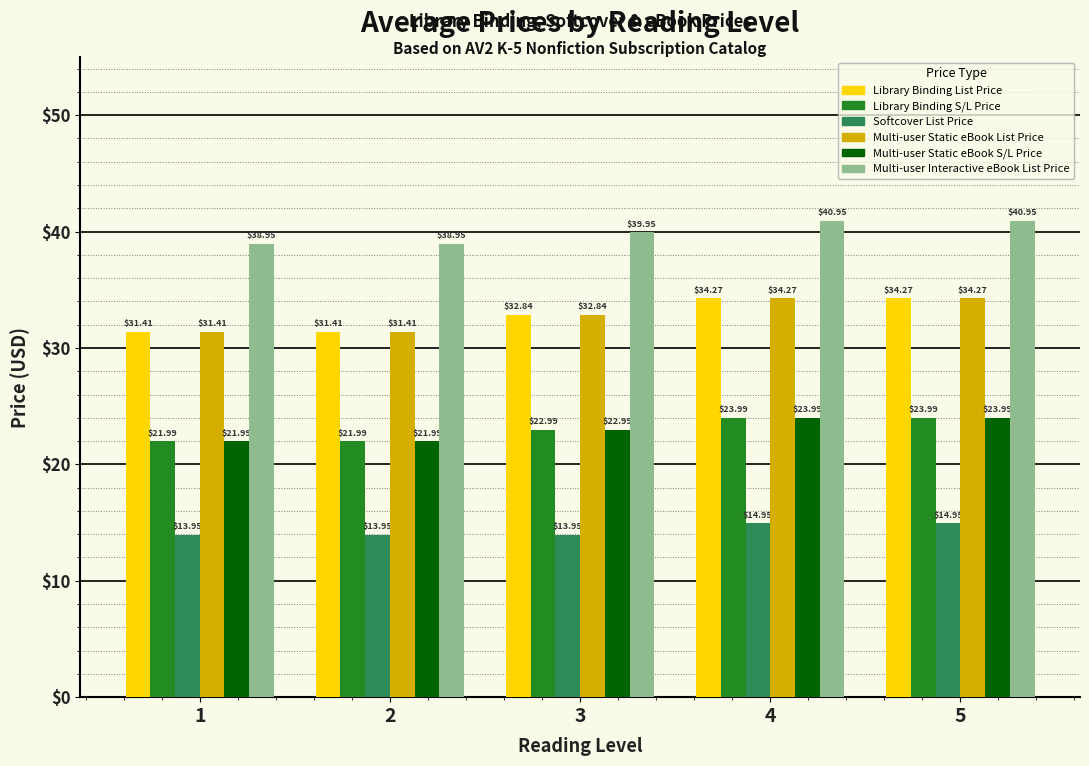

At which label does Multi-user Static eBook S/L Price first exceed 22?

3